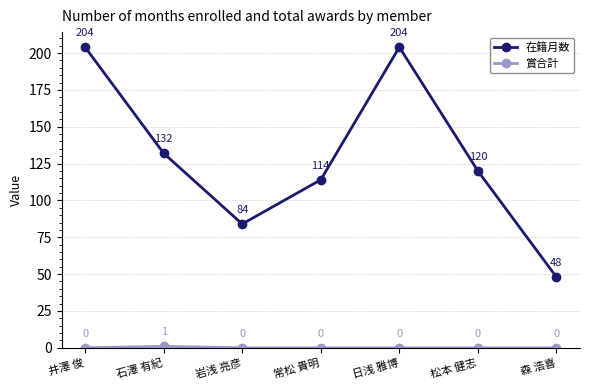

Which series has the largest total across all categories?

在籍月数